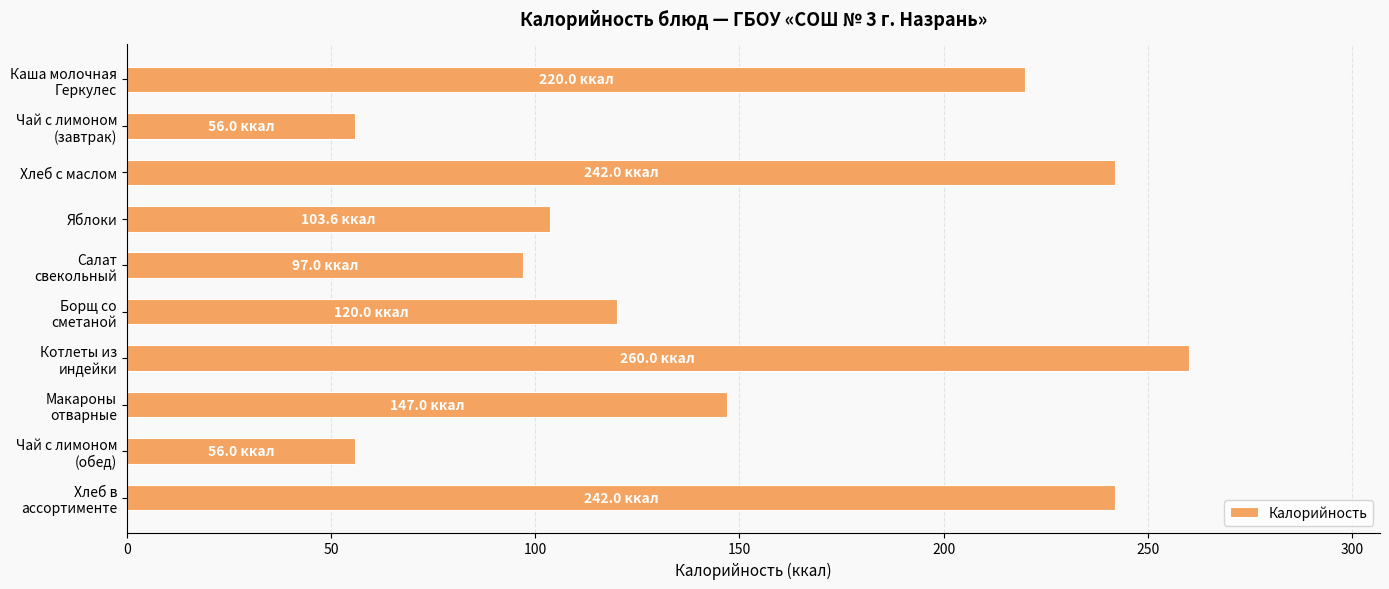

Where is the data nearest to the value 158?

Макароны
отварные